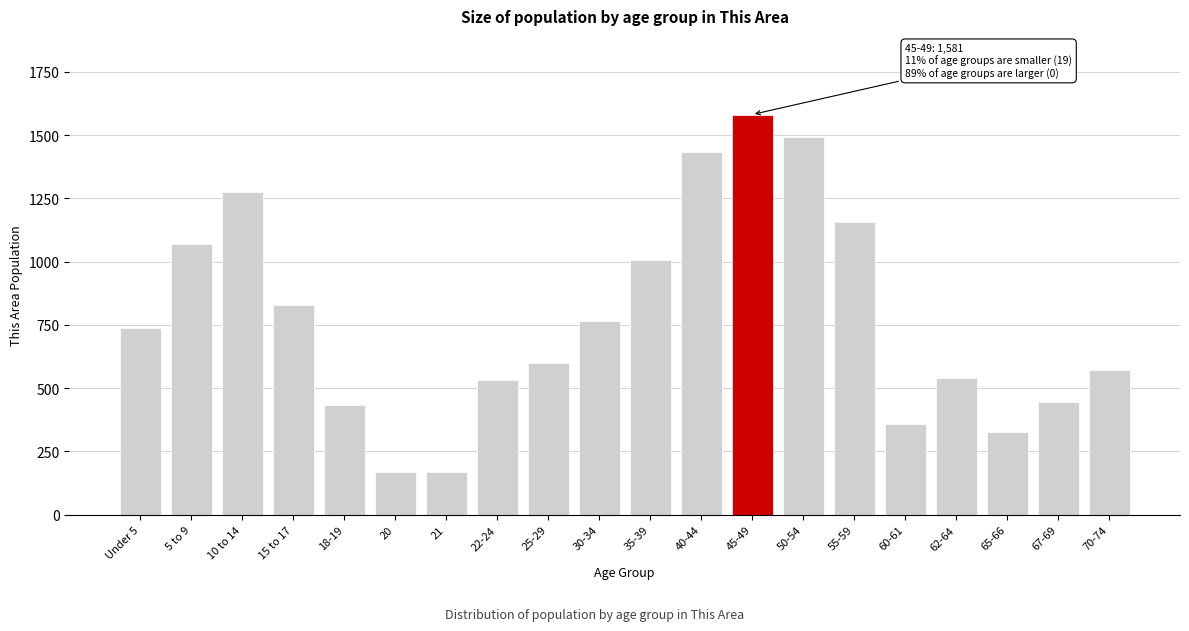

What is the difference between the maximum and minimum values?

1413